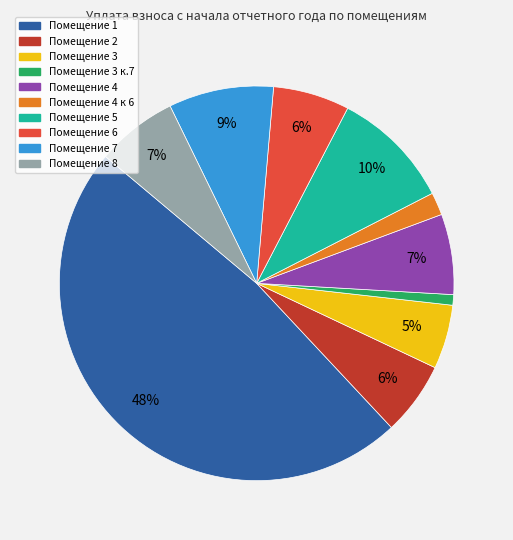

Does any single category account for the majority?

No